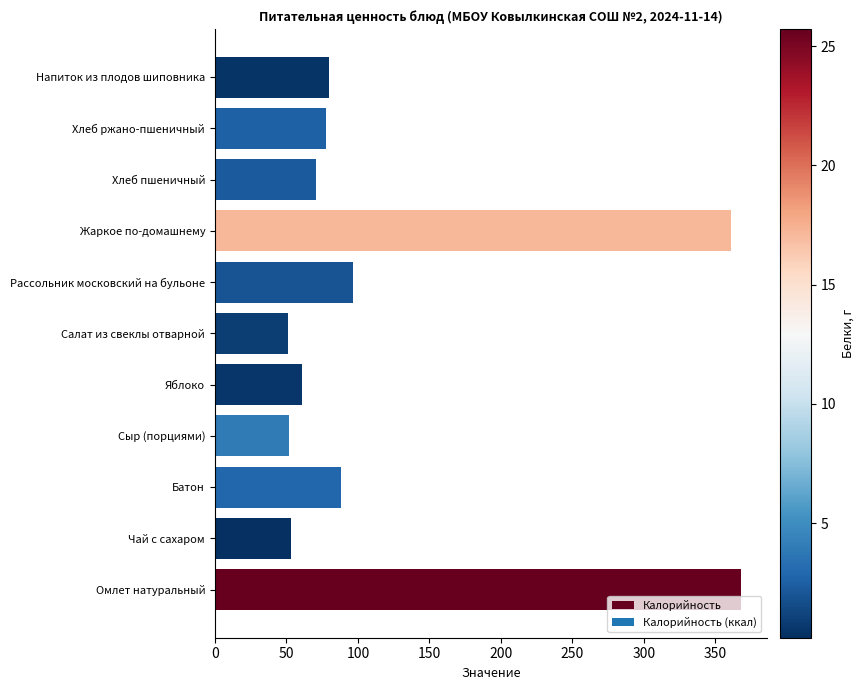

What is the minimum value shown in the chart?

51.3